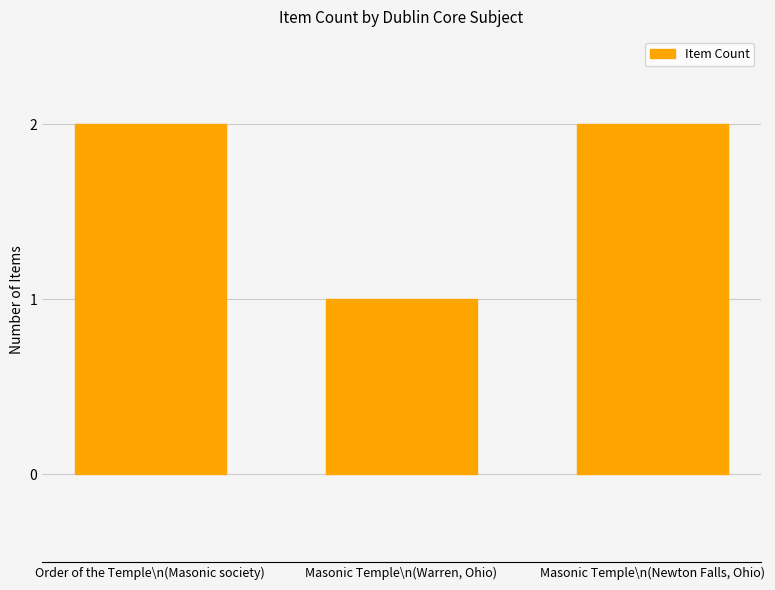

The chart shows a value of 0 at Masonic Temple\n(Warren, Ohio). True or false?

False